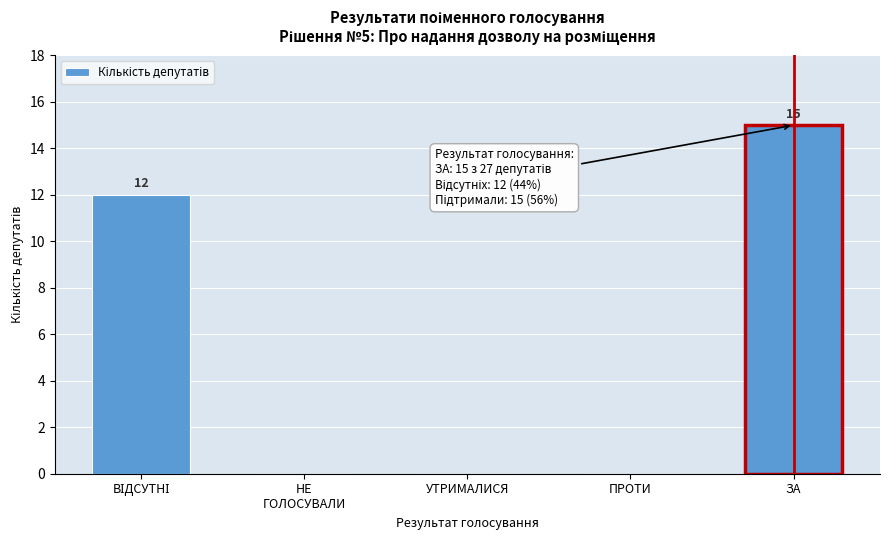

What is the sum of all values?

27